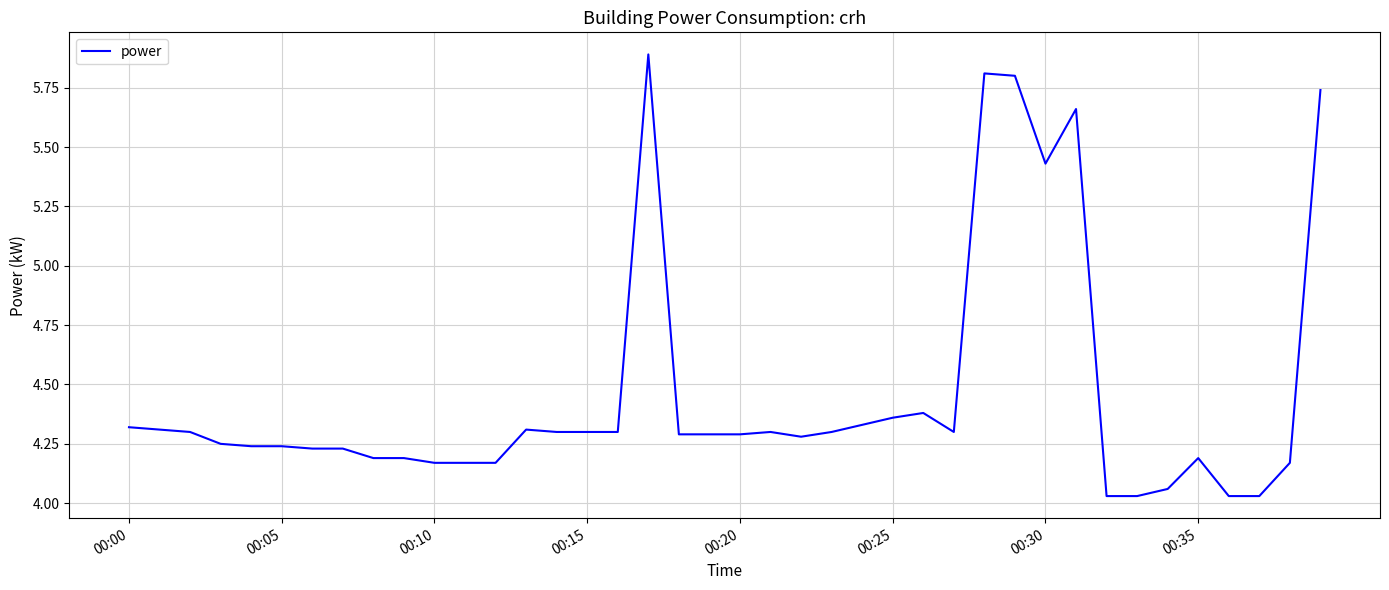

What is the maximum value shown in the chart?

5.9